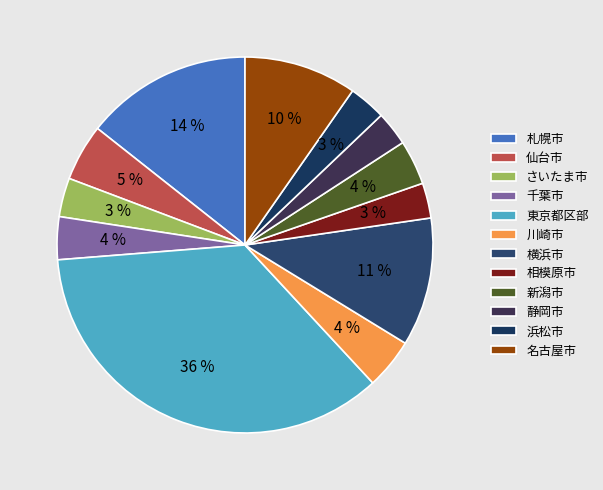

What percentage is the さいたま市 slice, to the nearest percent?

3%